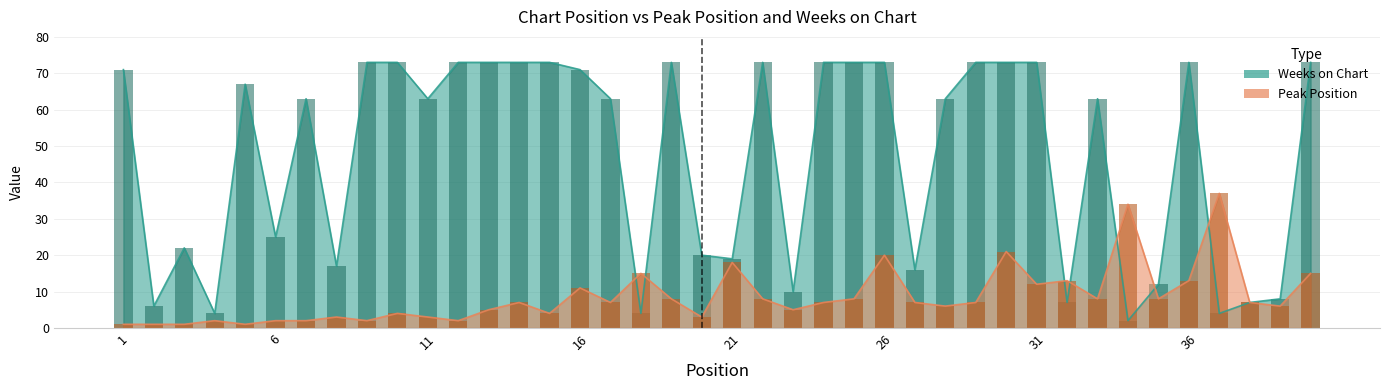

What is the value of the Peak Position bar at the 9th from the left?

2